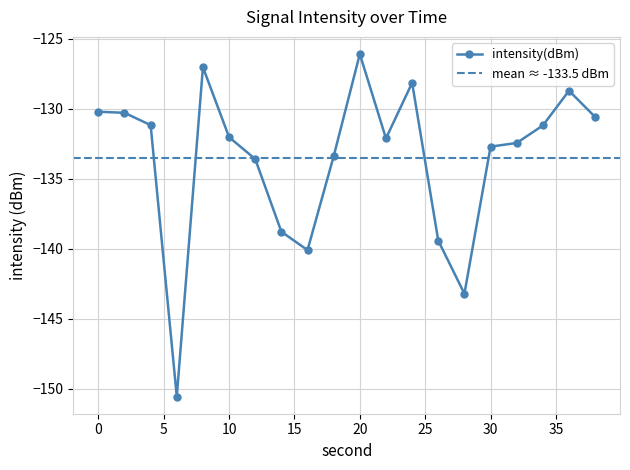

Is it true that the value at 16 is -140.1?

True